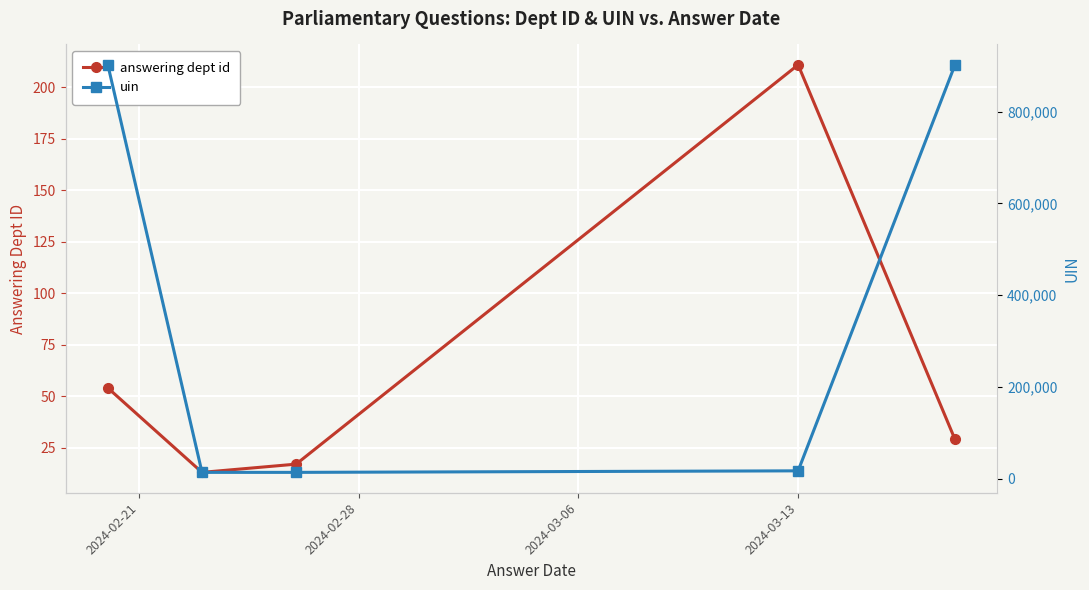

Which series has the largest total across all categories?

uin